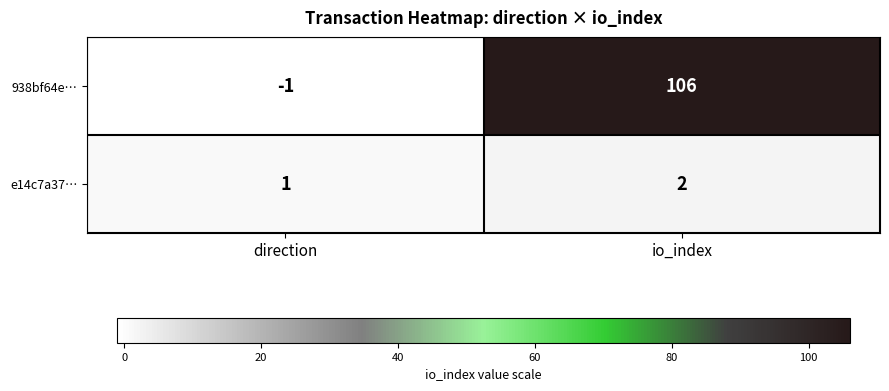

How many categories are shown in the chart?

2